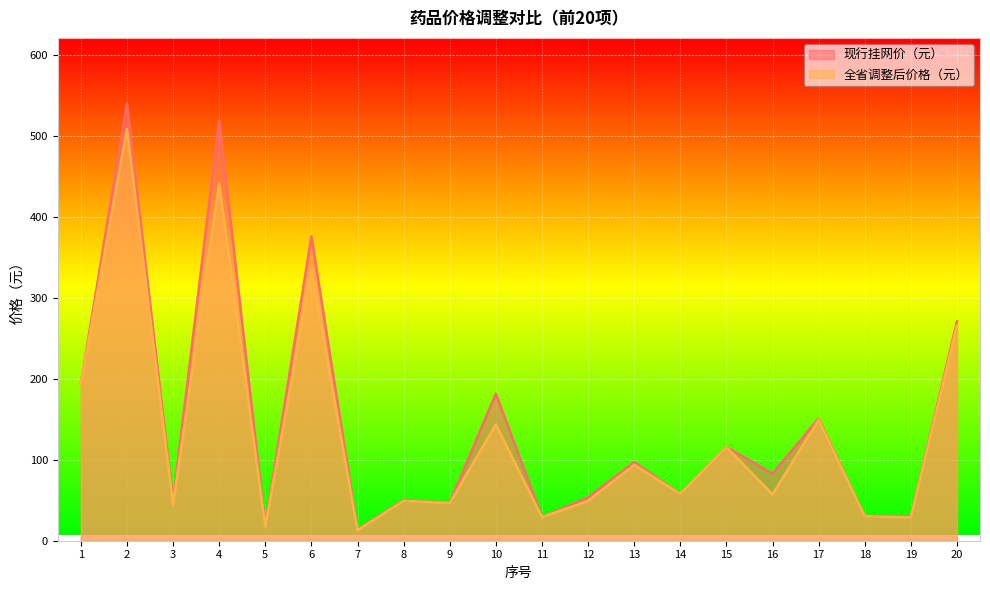

True or false: 现行挂网价（元） and 全省调整后价格（元） cross at least once.

False